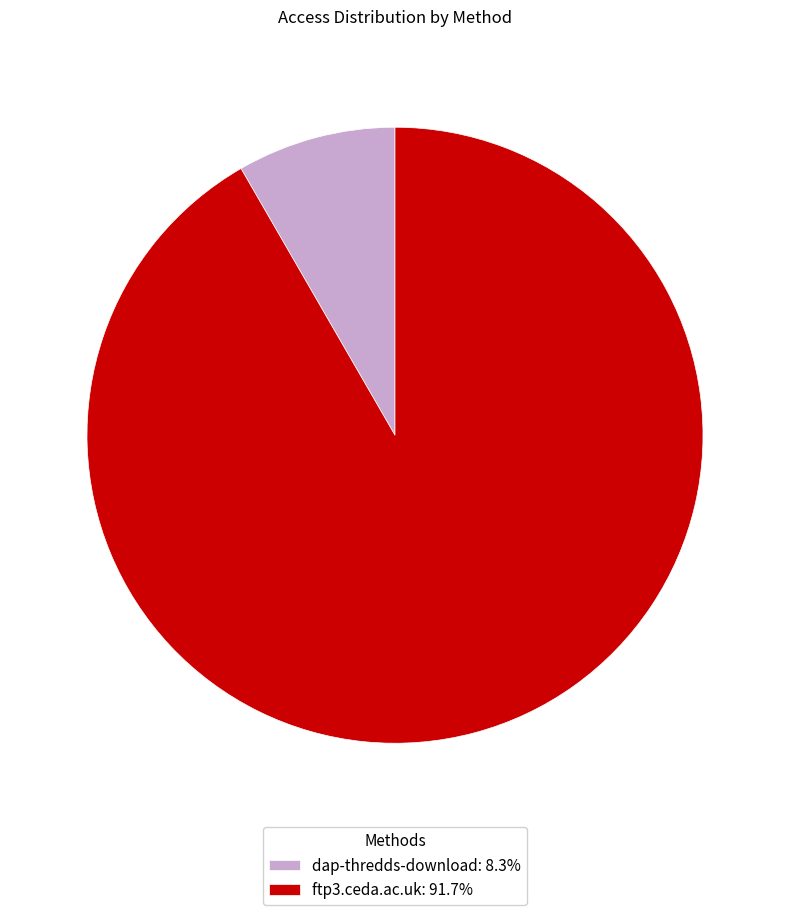

How many segments does this pie chart have?

2